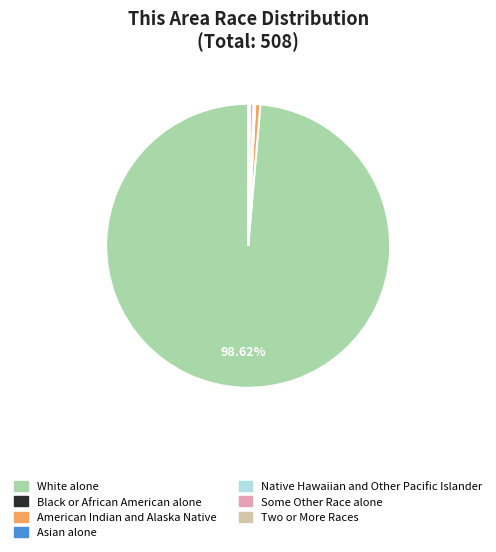

Is there any slice that represents more than half of the pie?

Yes